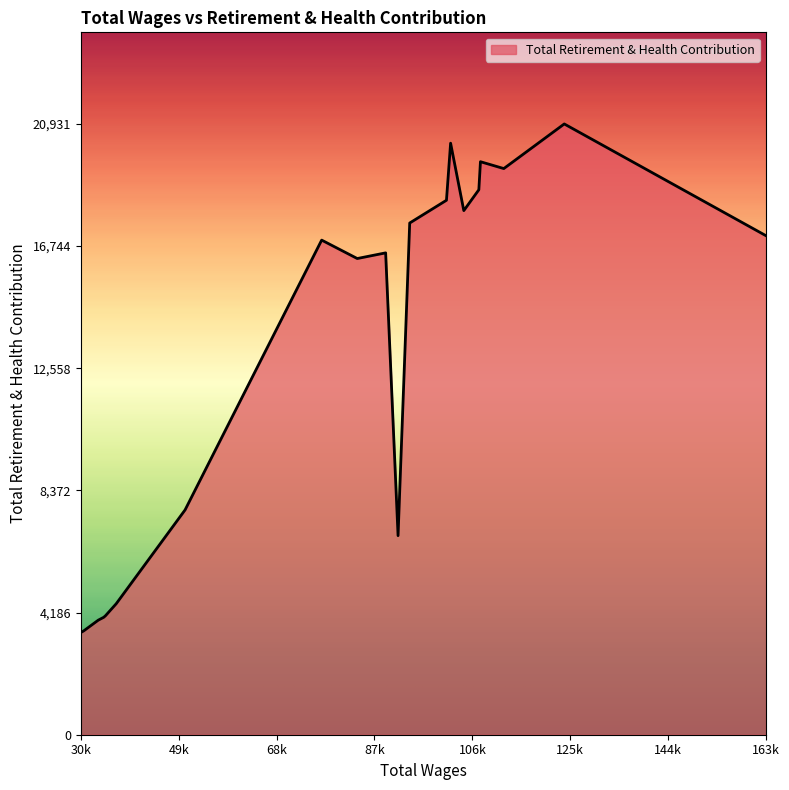

What is the difference between the maximum and minimum values?

17430